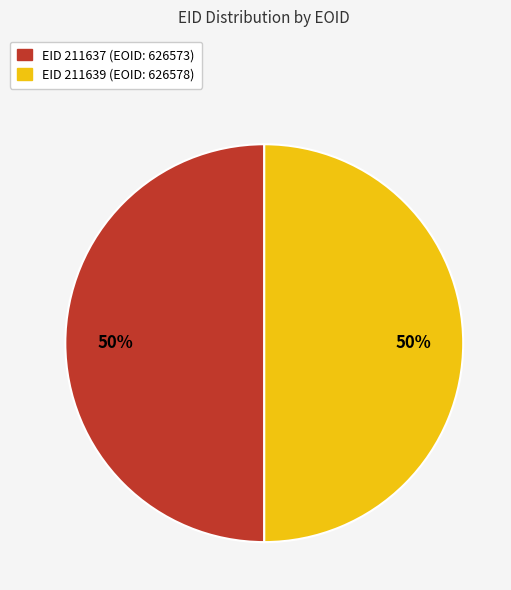

To the nearest percent, what is the average slice percentage?

50%